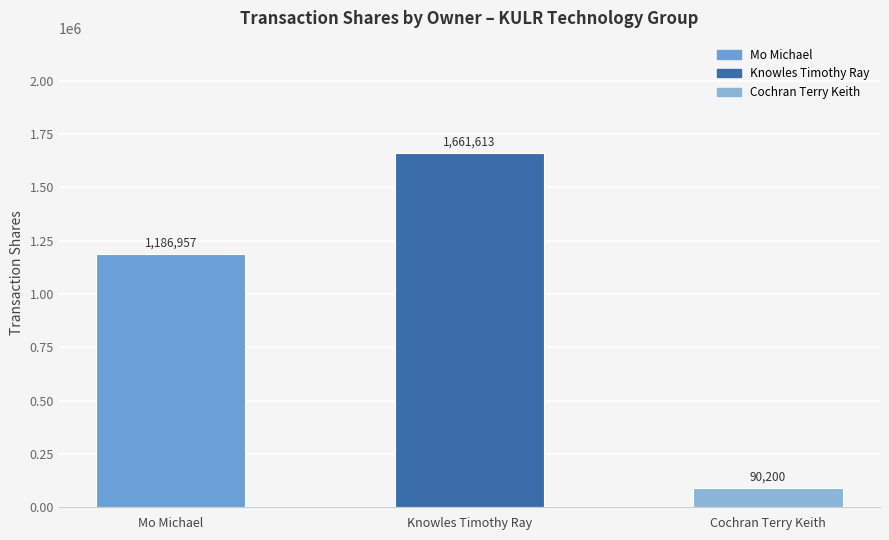

True or false: the data shows 1661613 at Knowles Timothy Ray.

True